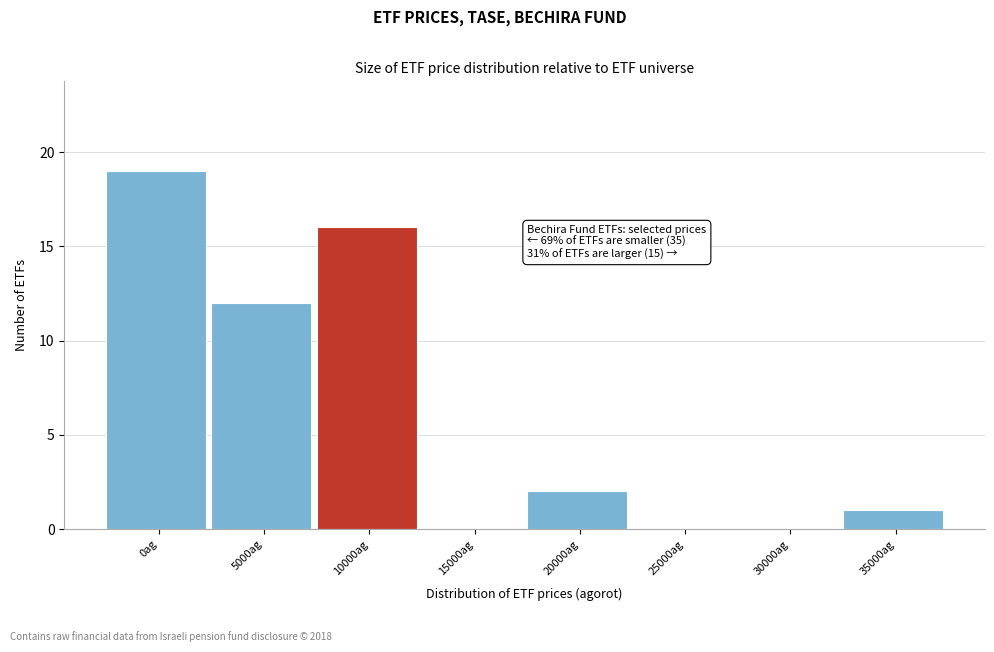

Reading left to right, list all the values displayed in this chart.

0ag=19	5000ag=12	10000ag=16	15000ag=0	20000ag=2	25000ag=0	30000ag=0	35000ag=1